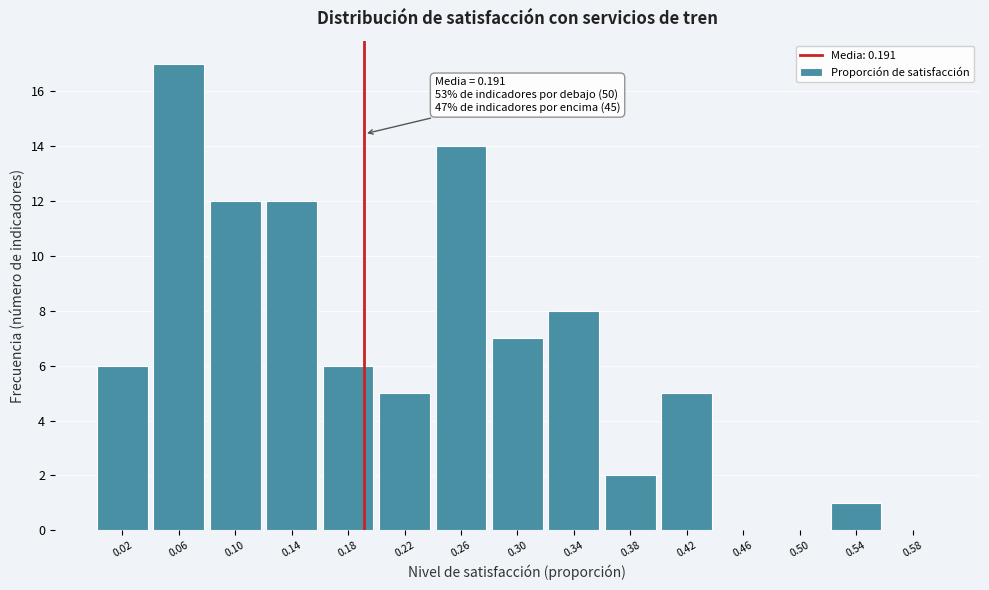

Which range on the x-axis has the tallest bar?

0.04 to 0.08